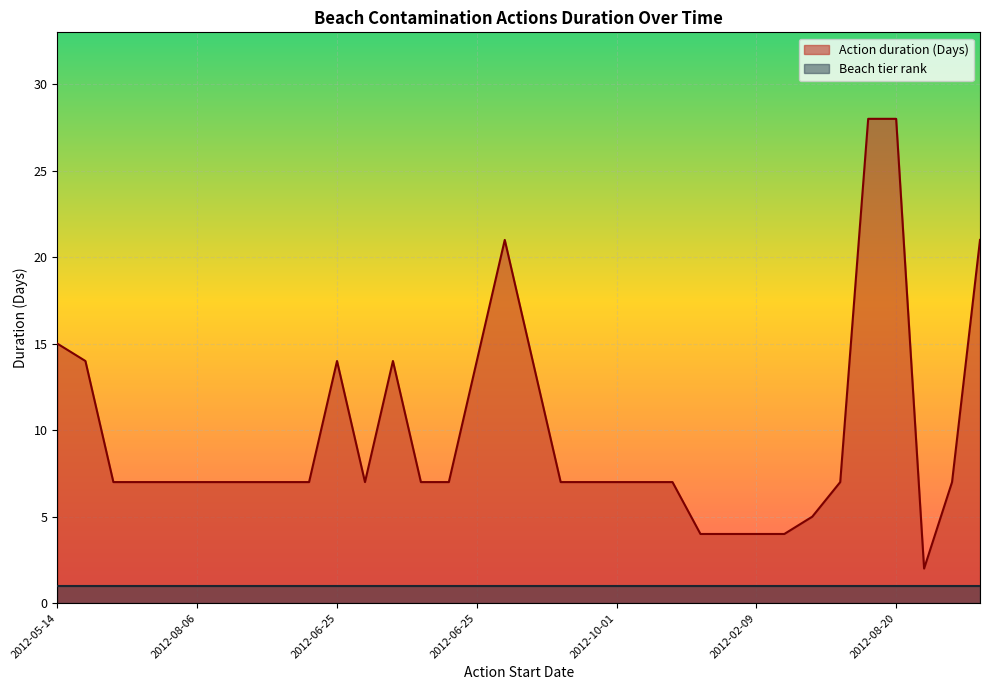

What is the change in value from 2012-07-23 to 2012-09-17?

-7